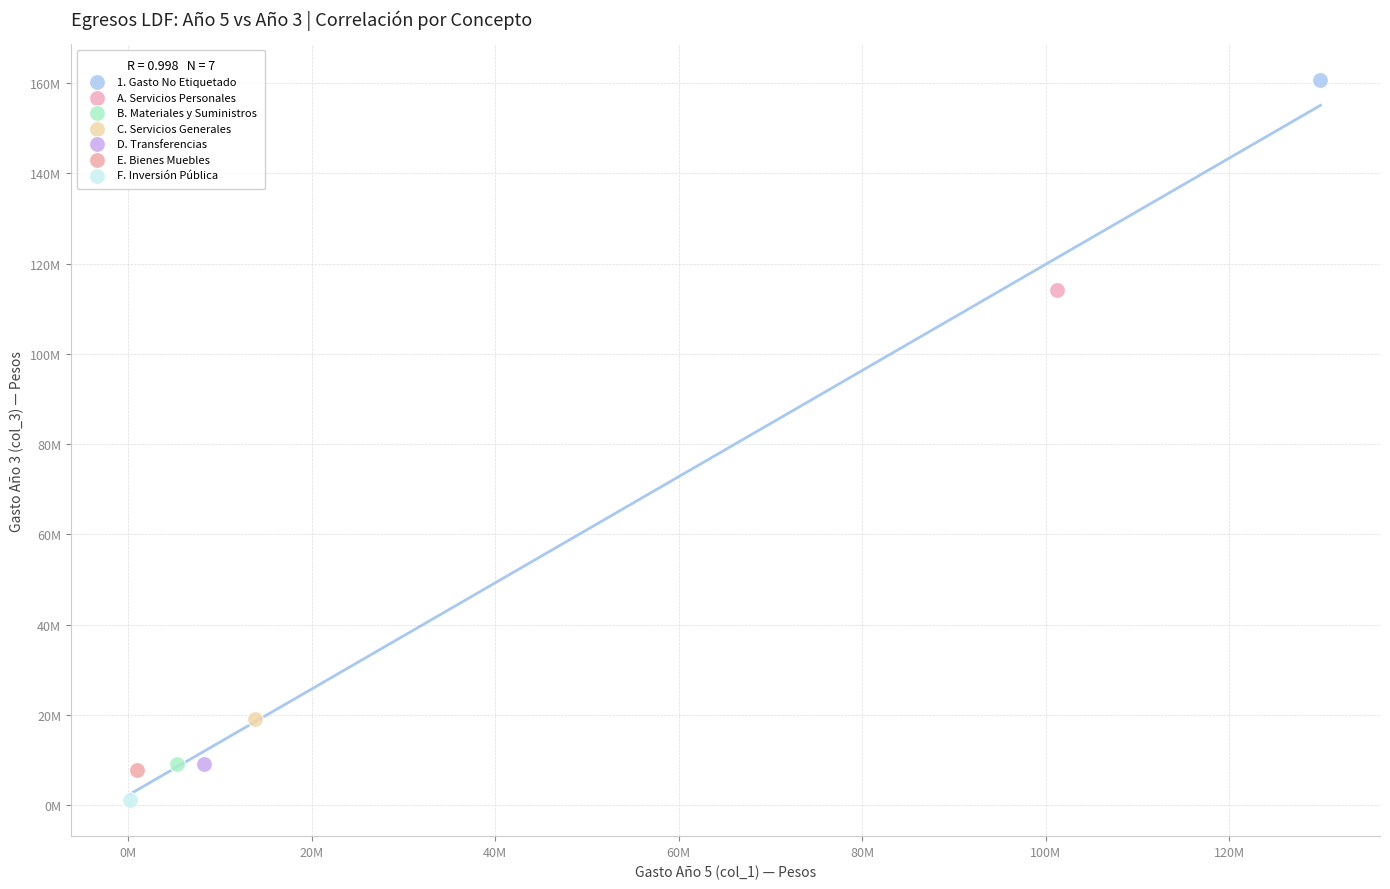

What are all the series names shown in the legend?

1. Gasto No Etiquetado, A. Servicios Personales, B. Materiales y Suministros, C. Servicios Generales, D. Transferencias, E. Bienes Muebles, F. Inversión Pública